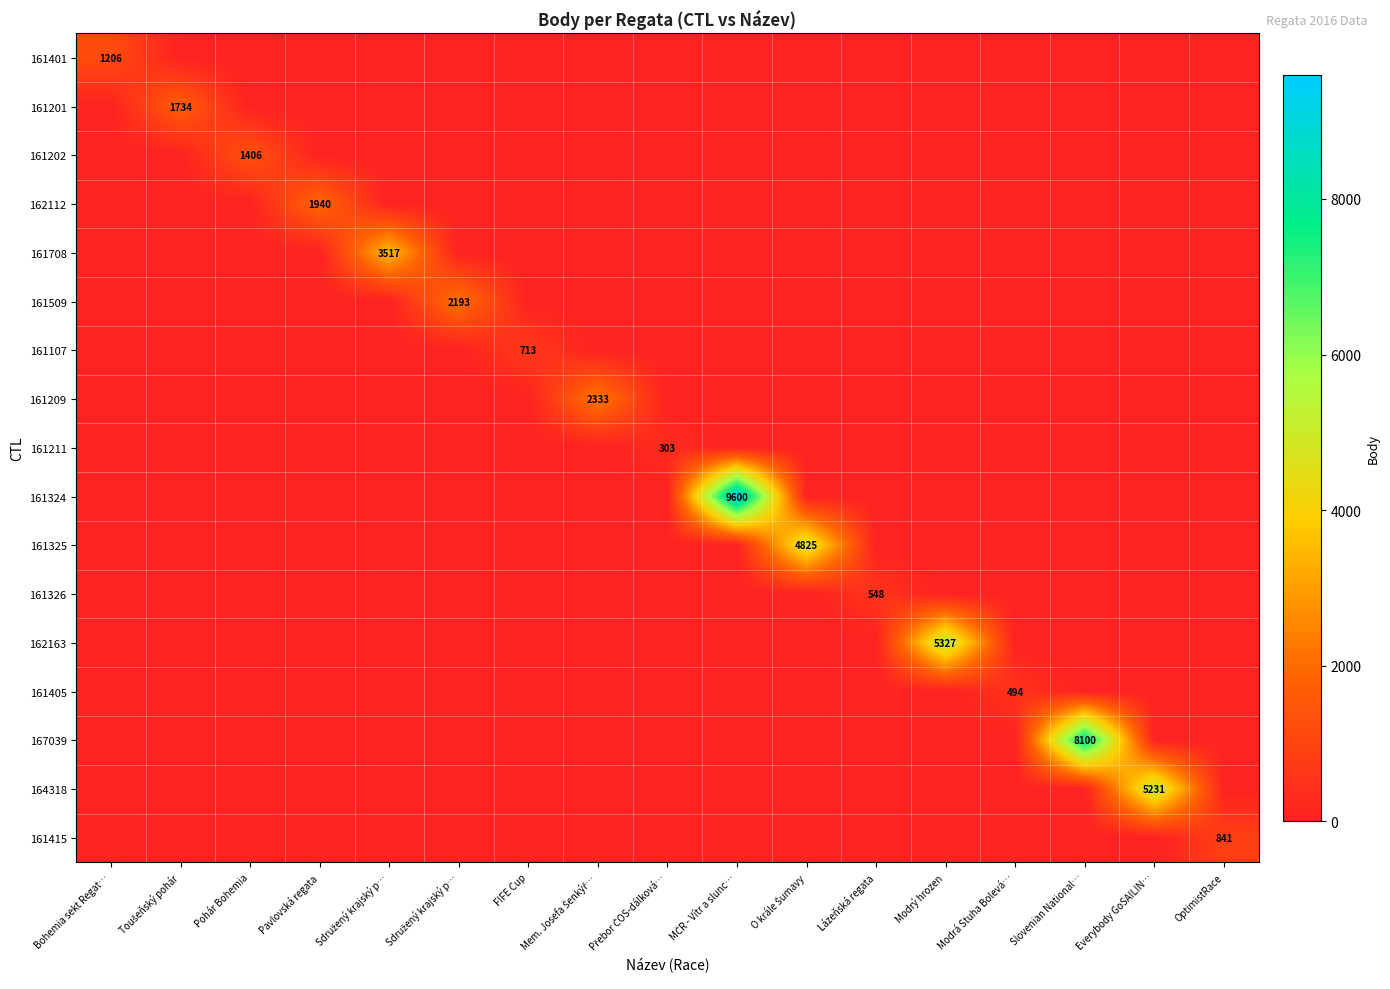

Which series has the widest spread of values?

161324